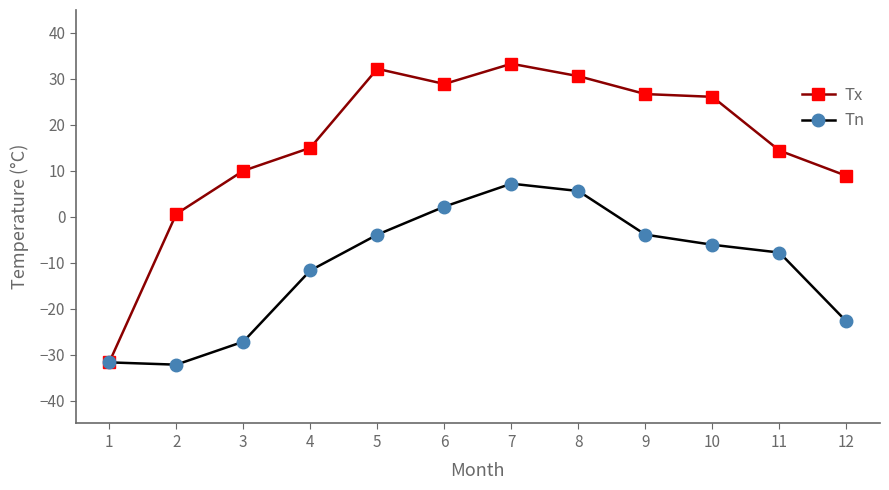

What is the minimum value shown in the chart?

-32.2